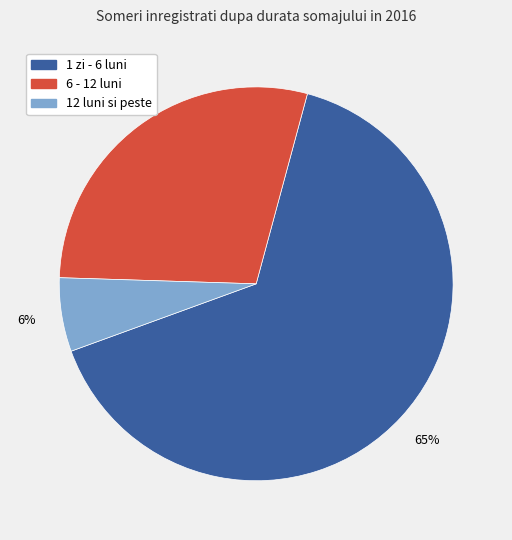

Which slice represents more than half of the pie?

1 zi - 6 luni